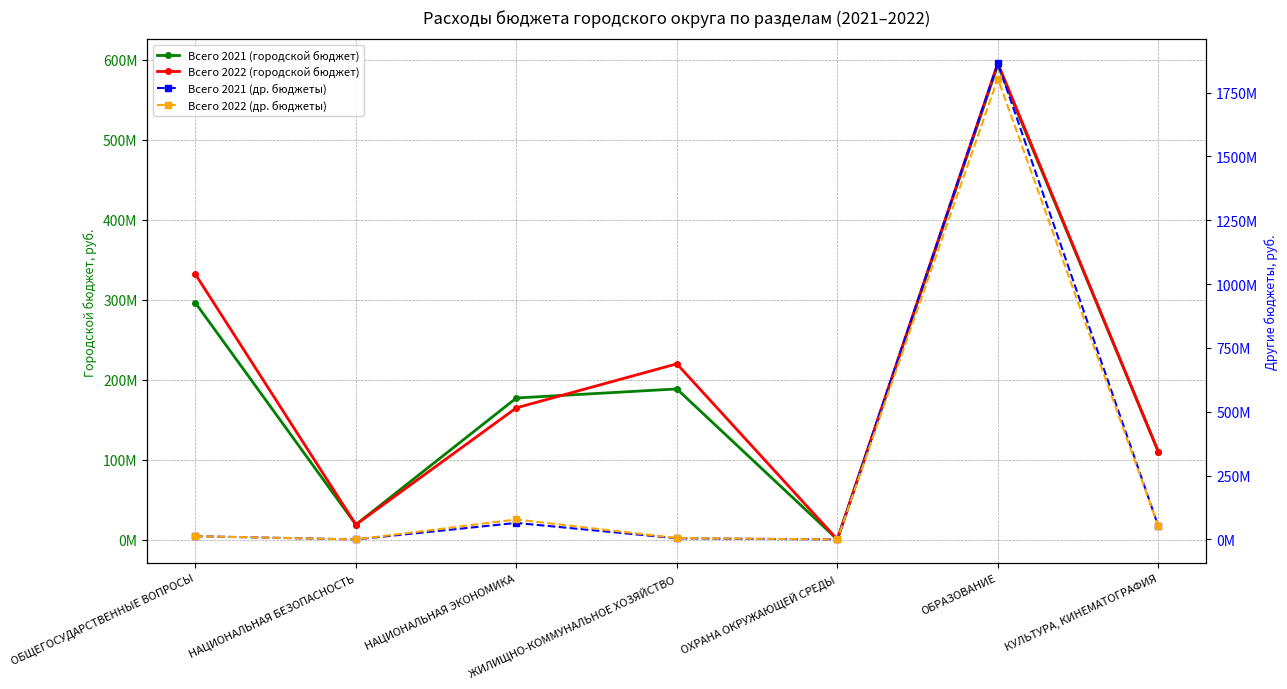

Where do Всего 2022 (городской бюджет) and Всего 2021 (городской бюджет) first cross each other?

НАЦИОНАЛЬНАЯ ЭКОНОМИКА and ЖИЛИЩНО-КОММУНАЛЬНОЕ ХОЗЯЙСТВО